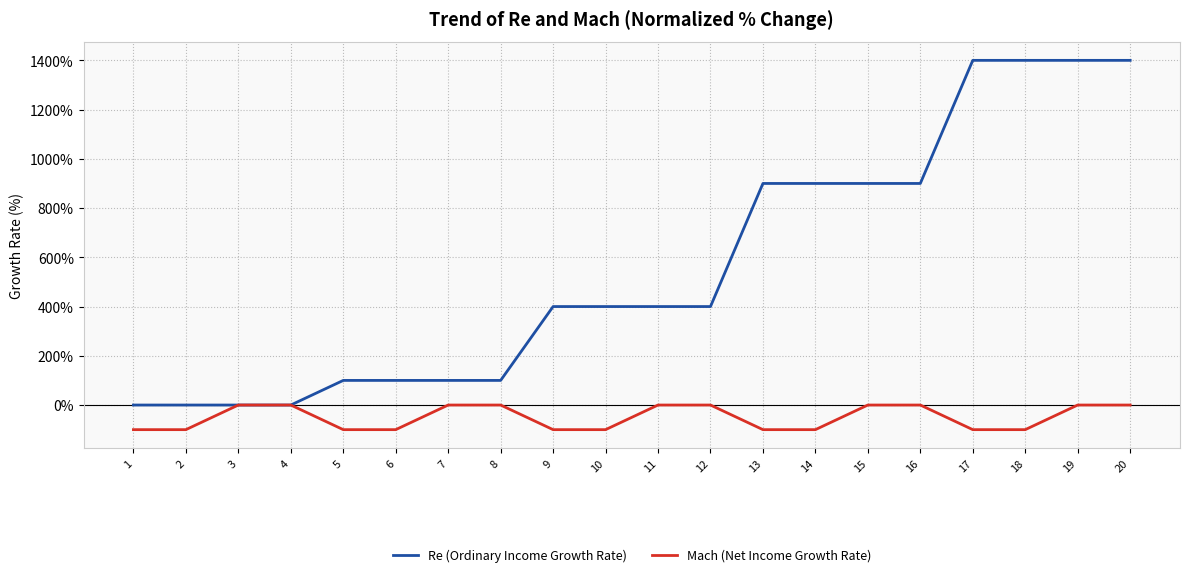

Which series has the largest total across all categories?

Re (Ordinary Income Growth Rate)